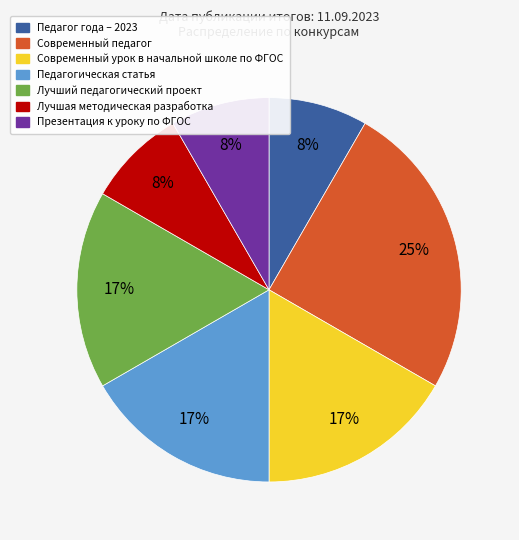

Do Лучшая методическая разработка and Современный педагог together represent more than half of the pie?

No